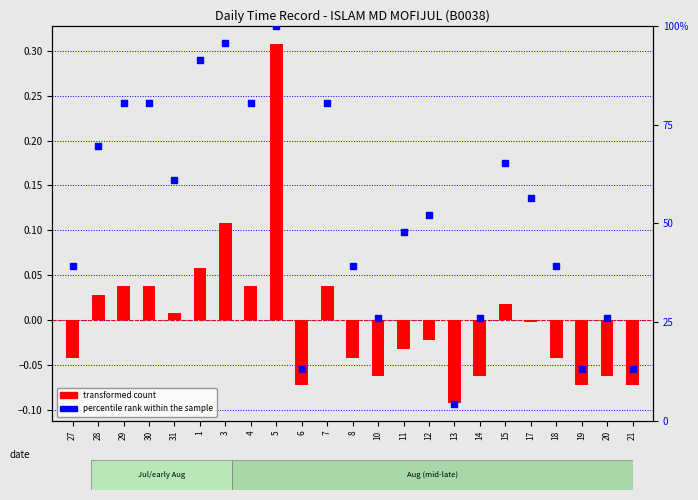

What are all the series names shown in the legend?

transformed count, percentile rank within the sample